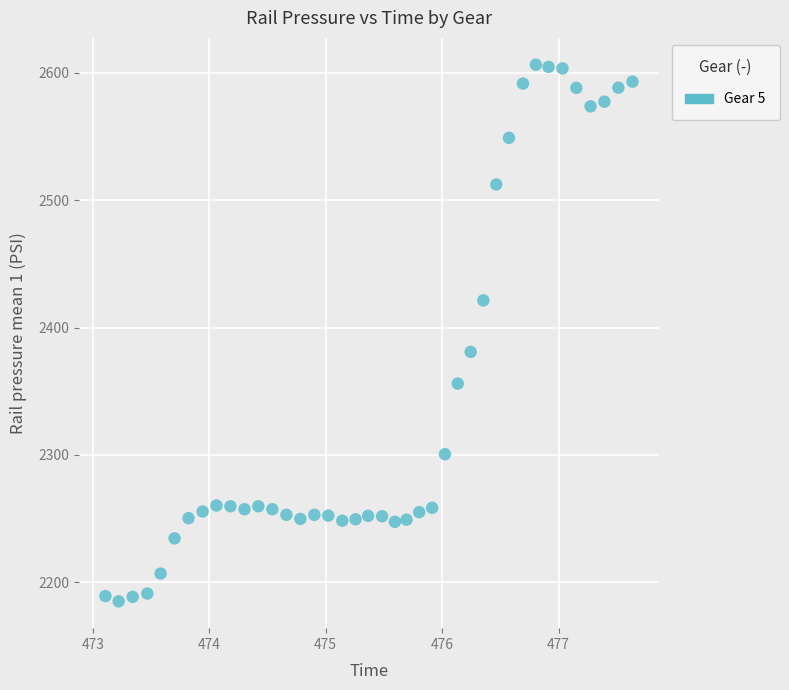

What Y value in the scatter plot is closest to 2395?

2380.9